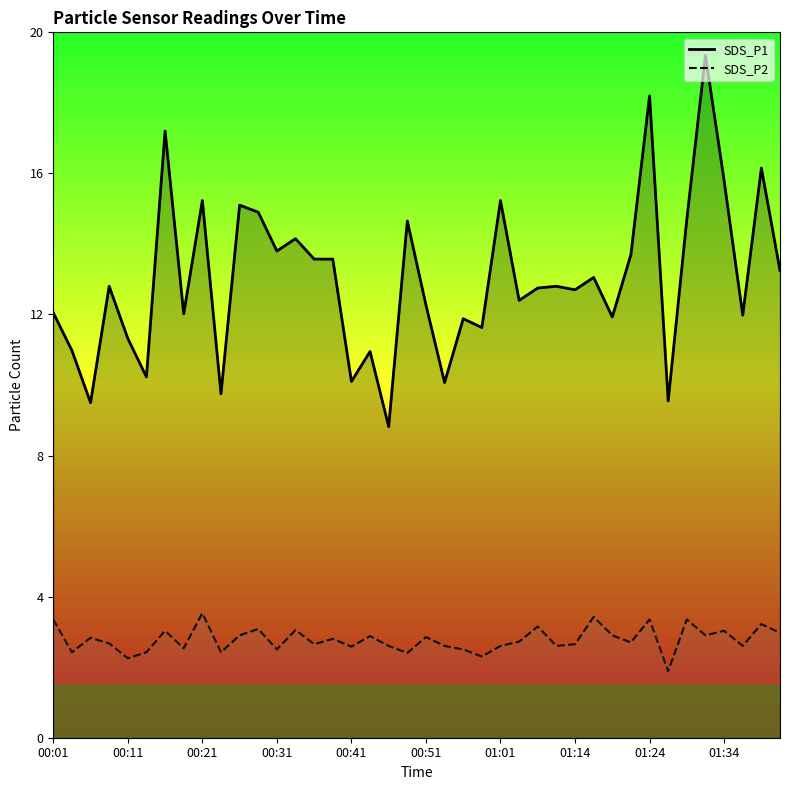

What is the smallest value displayed?

1.9